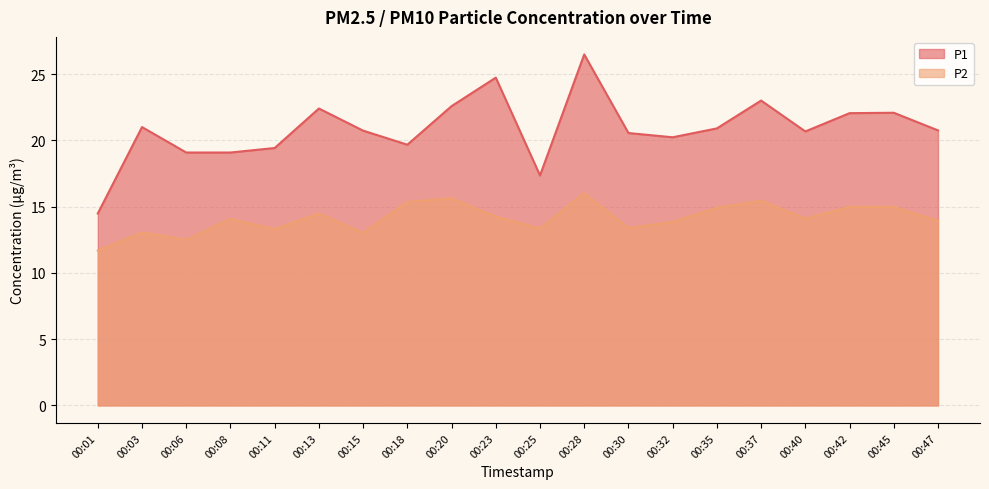

At which category does P1 reach its first local peak?

00:03